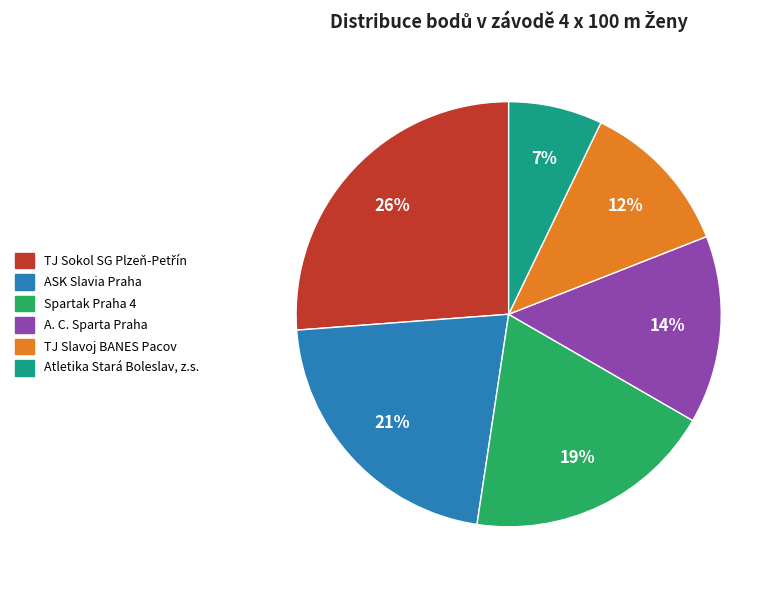

Do ASK Slavia Praha and Atletika Stará Boleslav, z.s. together represent more than half of the pie?

No